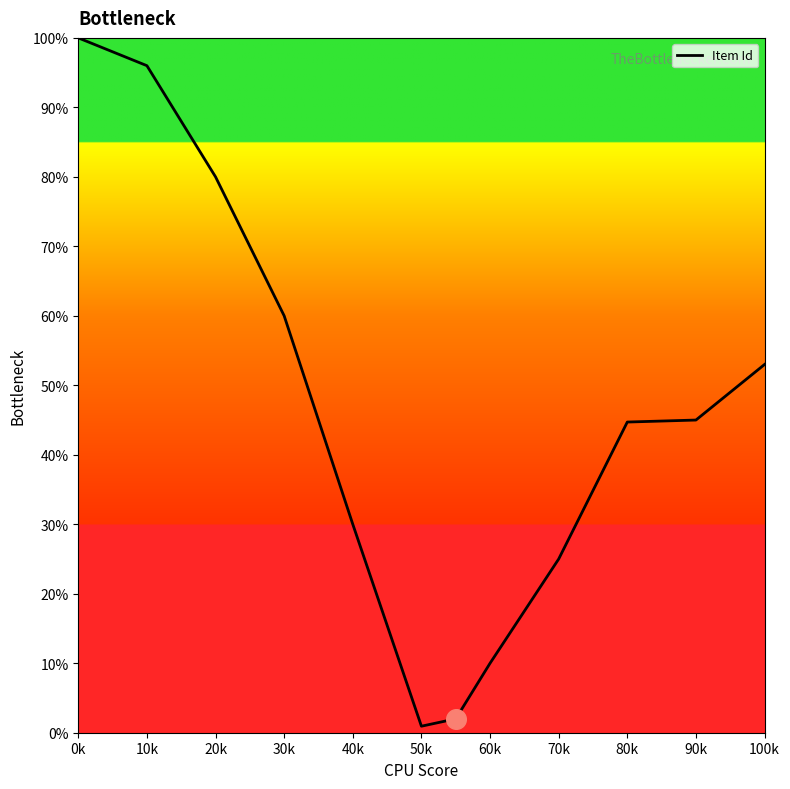

What is the maximum value shown in the chart?

100.0